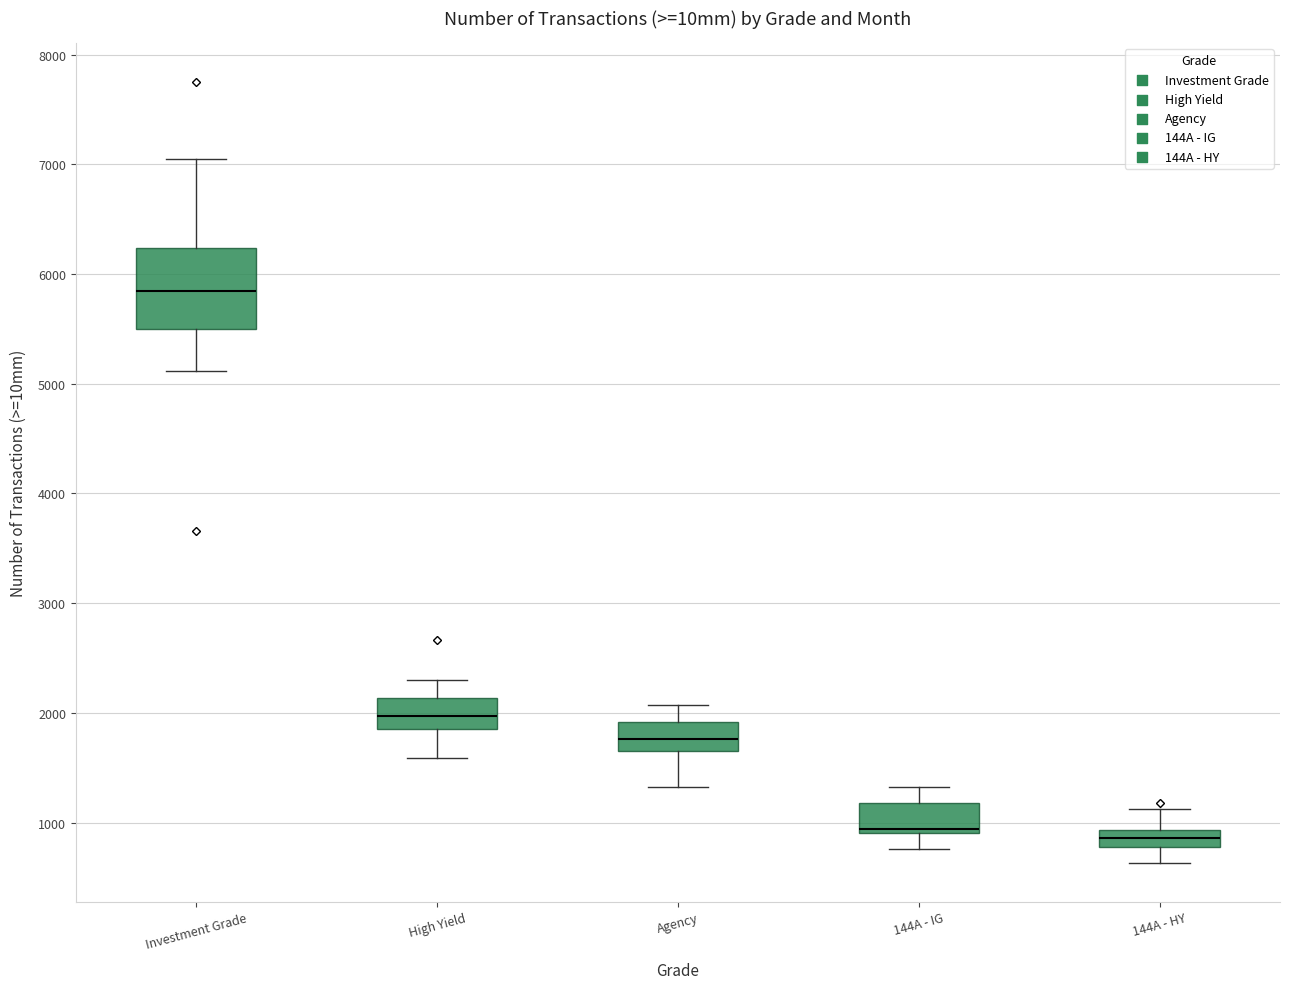

Where does the lower whisker of the box for 144A - HY end on the y-axis? The values are not printed on the chart, so give them approximately, as read against the axis.

600